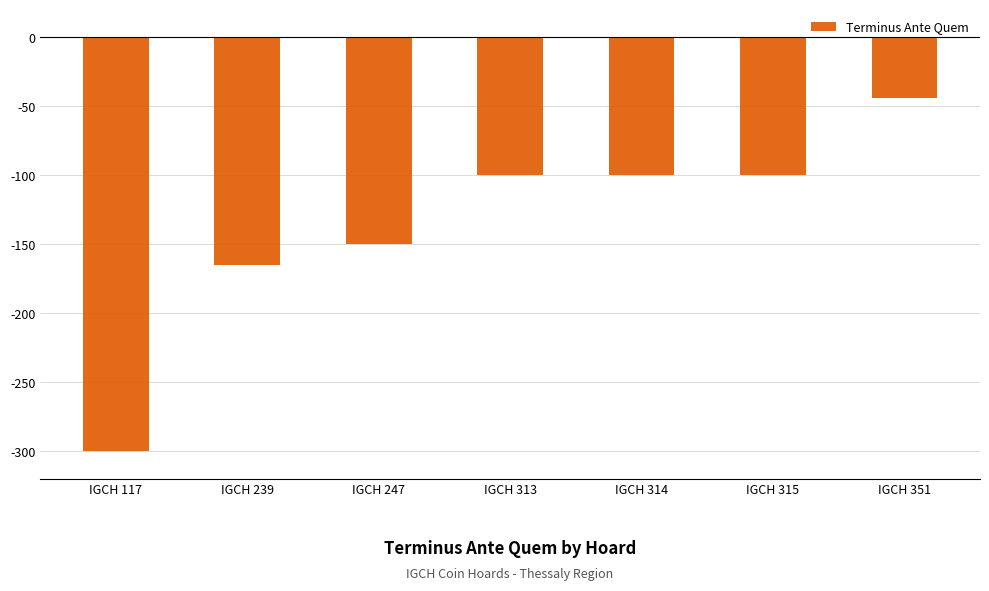

How many values exceed -100?

1